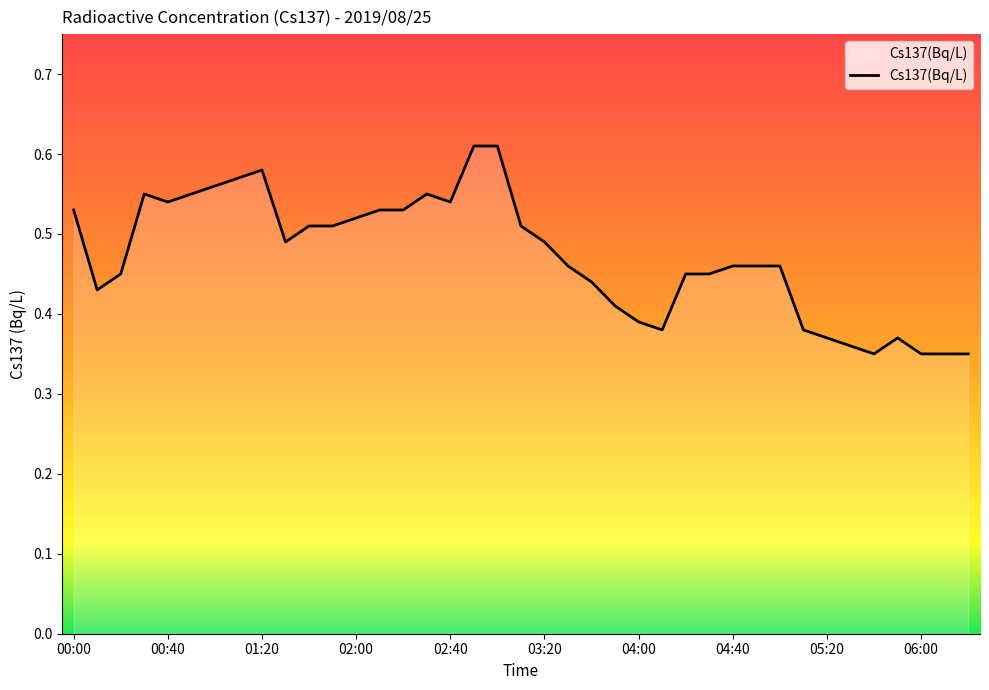

How many lines are shown in the chart?

1